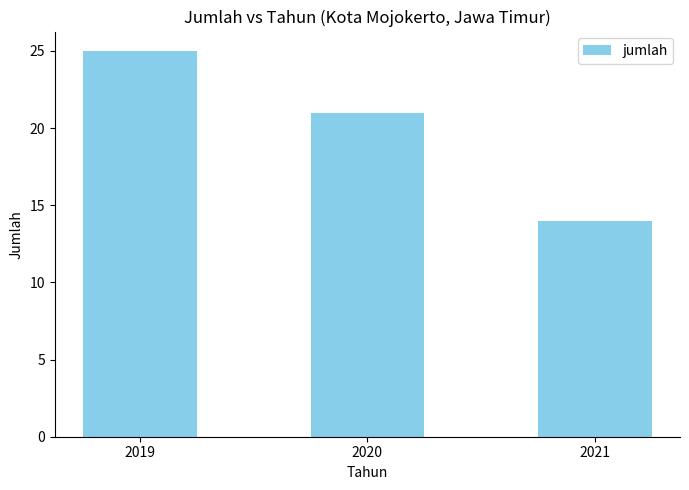

How many categories are shown in the chart?

3